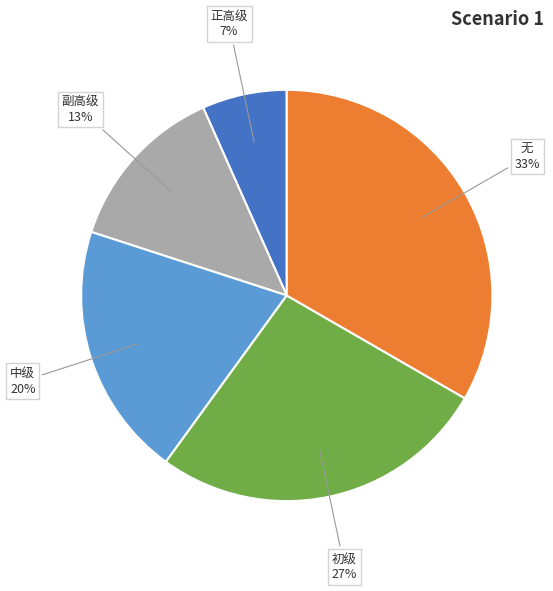

What is the largest slice in the pie chart?

无